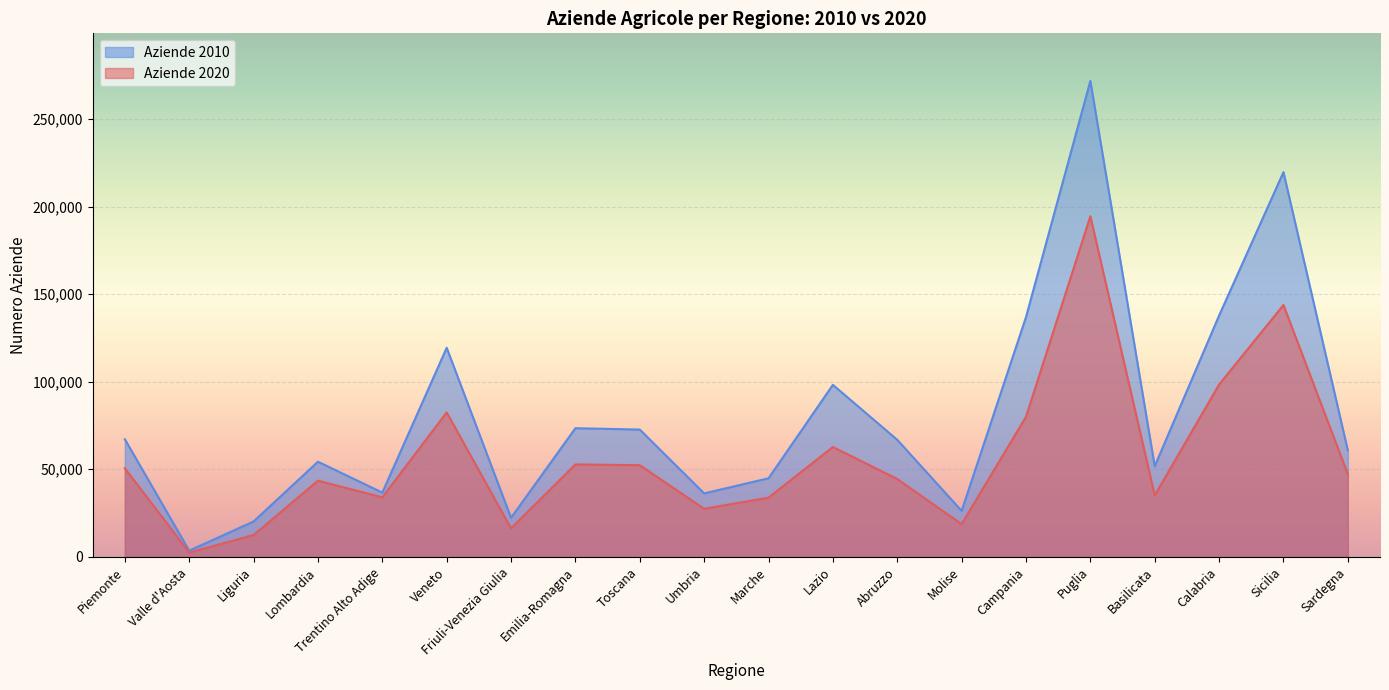

What is the approximate value of Aziende 2010 at Basilicata?

51756